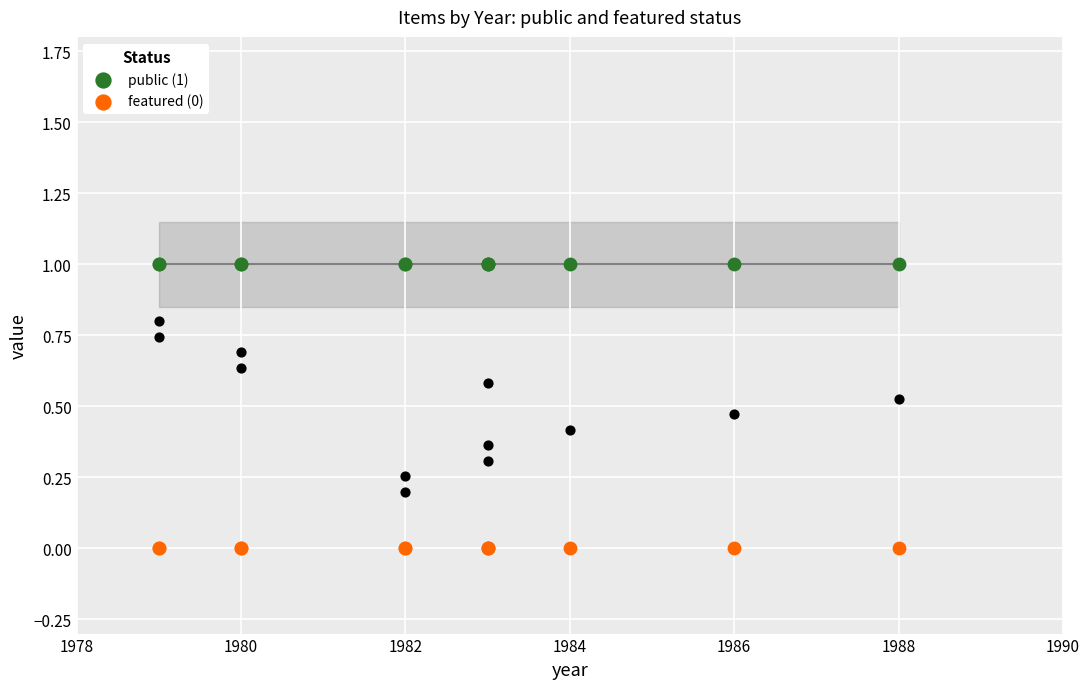

What are all the series names shown in the legend?

public (1), featured (0)